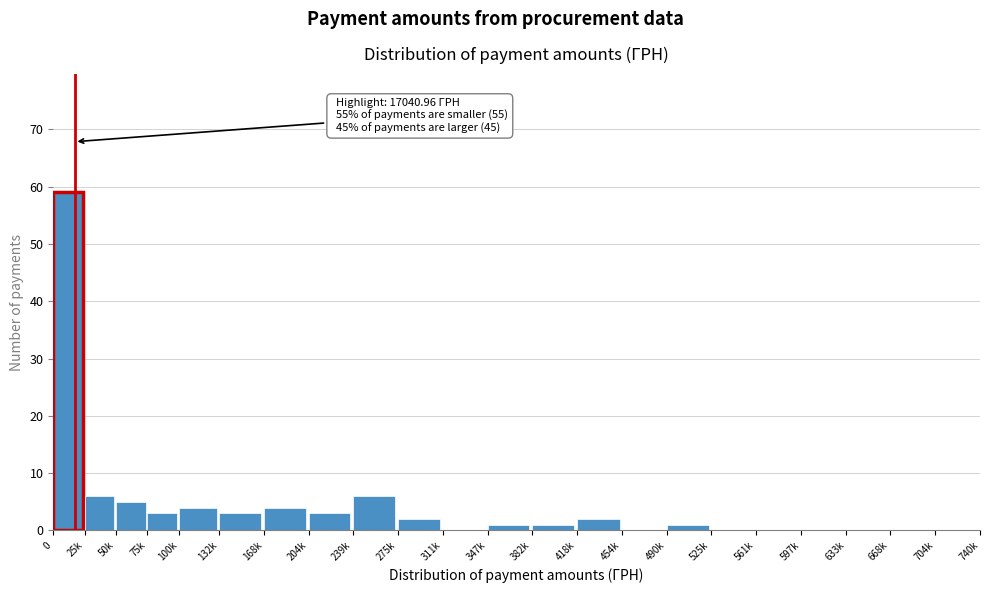

Reading left to right, extract all data points from this chart.

0=59	25k=6	50k=5	75k=3	100k=4	132k=3	168k=4	204k=3	239k=6	275k=2	311k=0	347k=1	382k=1	418k=2	454k=0	490k=1	525k=0	561k=0	597k=0	633k=0	668k=0	704k=0